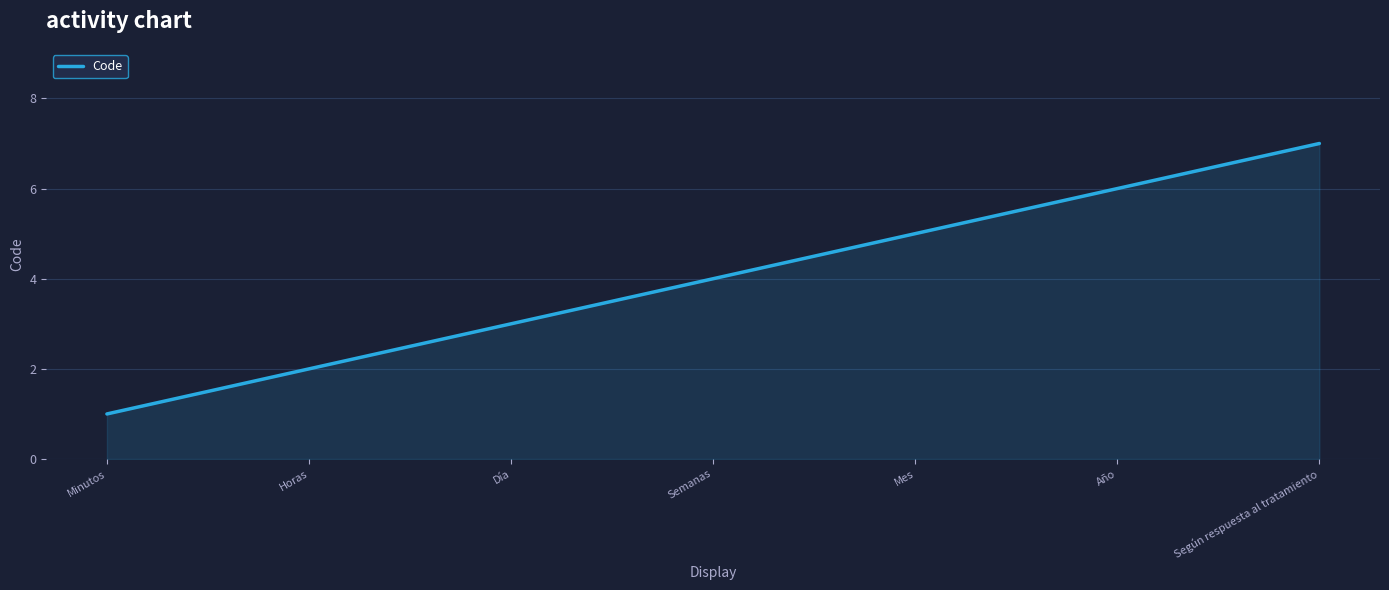

List the labels in order of value, smallest first.

Minutos, Horas, Día, Semanas, Mes, Año, Según respuesta al tratamiento